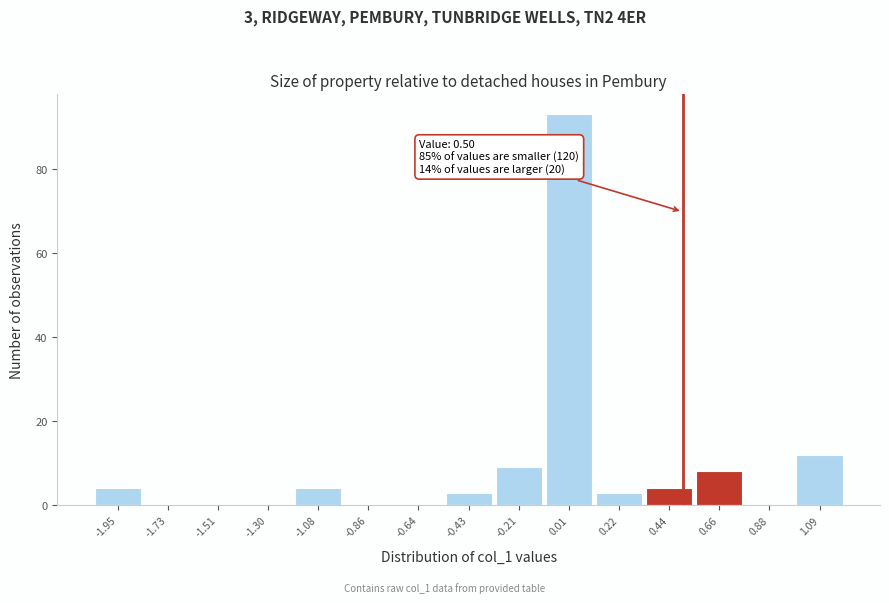

Over which range of the x-axis is the bar tallest?

-0.10 to 0.10